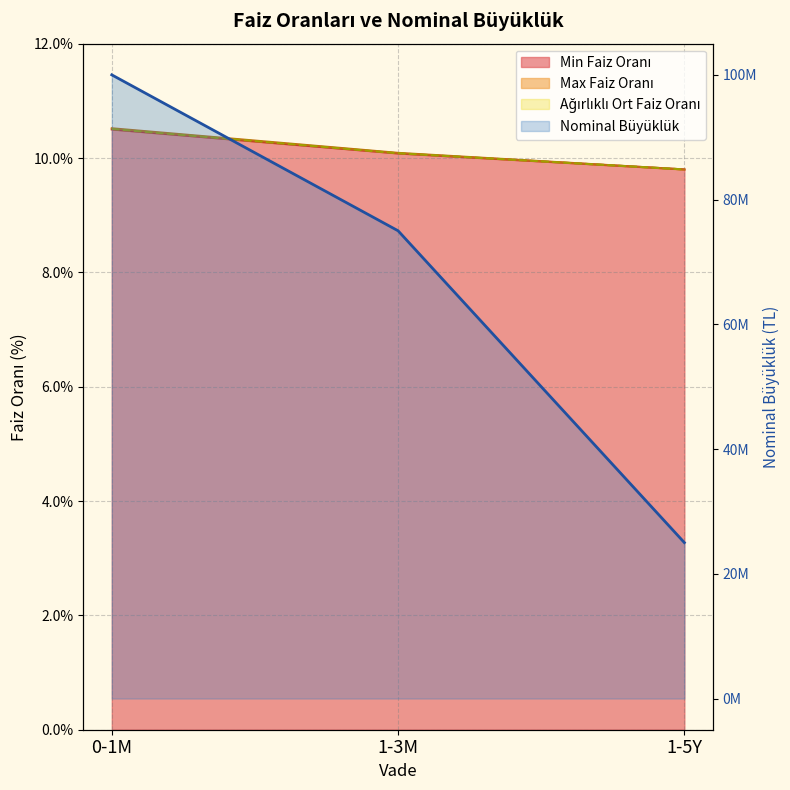

How many lines are shown in the chart?

4